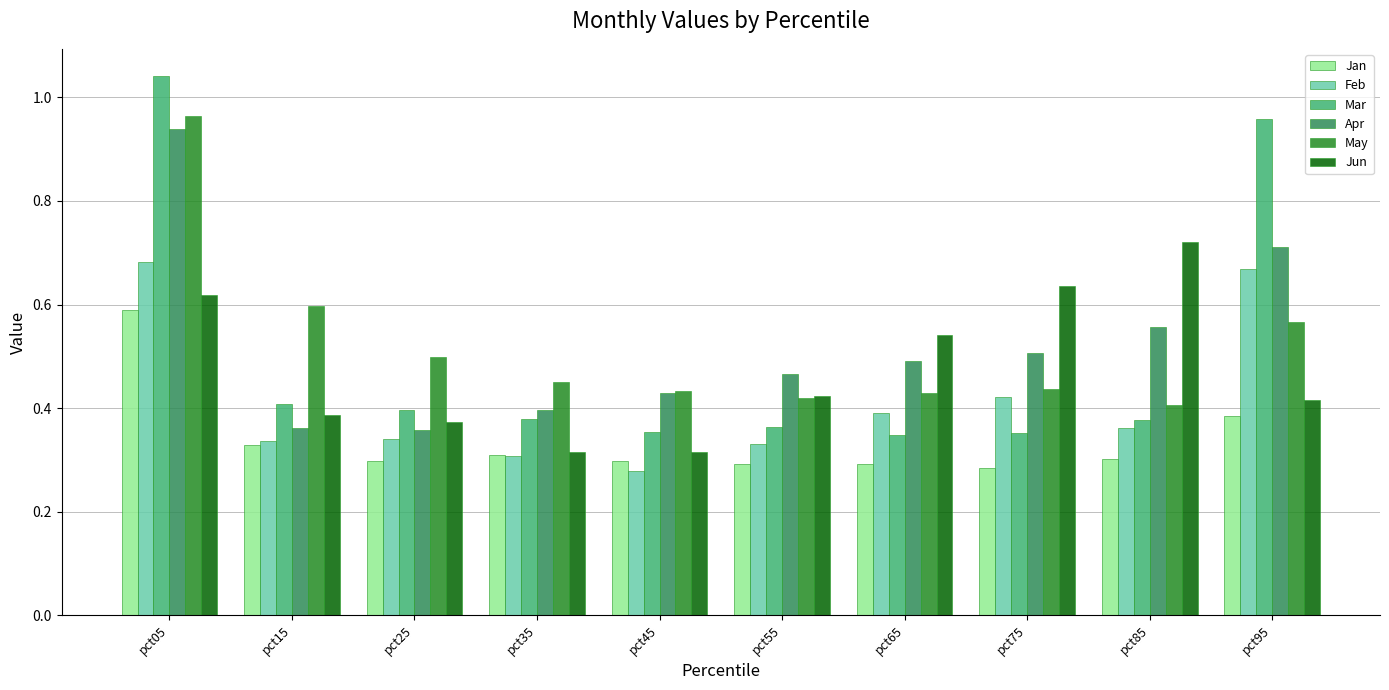

What is the total value across all series at pct95?

3.7